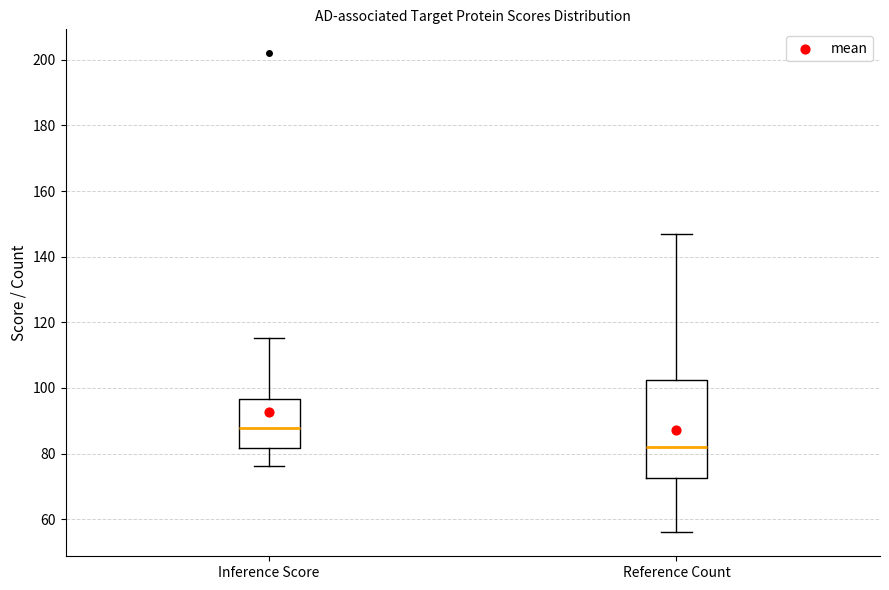

Reading left to right, read every box against the y-axis: the position of its median line, the range the box covers, and the ends of its whiskers. The values are not printed on the chart, so give them approximately, as read against the axis.

Inference Score: median 88, box 82 to 96, whiskers 76 to 116
Reference Count: median 82, box 72 to 102, whiskers 56 to 148